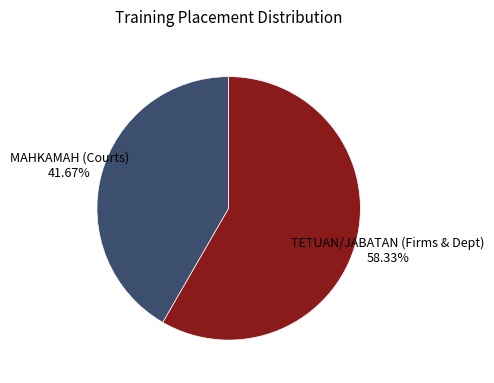

Is there a majority slice in this chart?

Yes